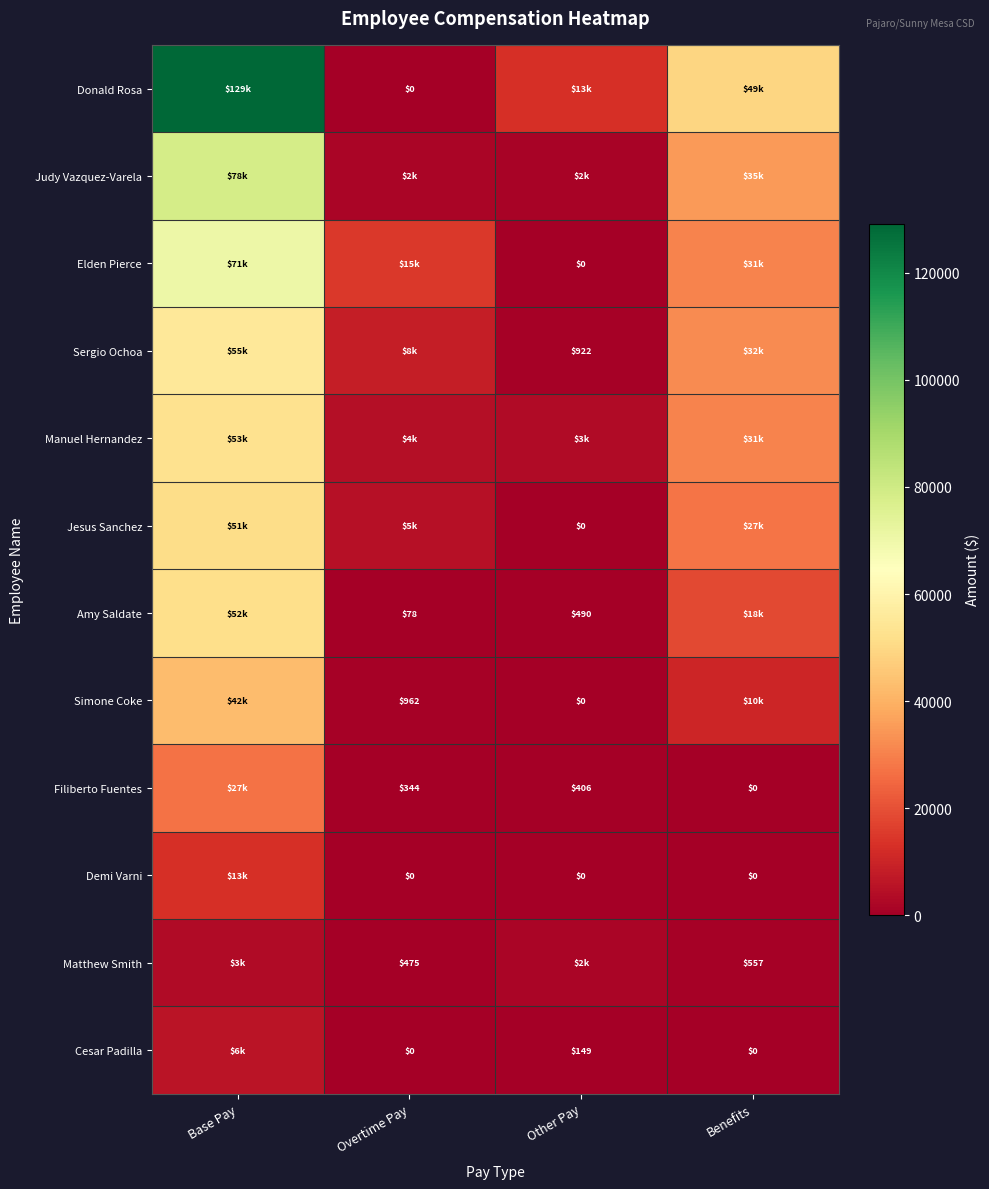

The Manuel Hernandez series shows 3091 at Other Pay. True or false?

True